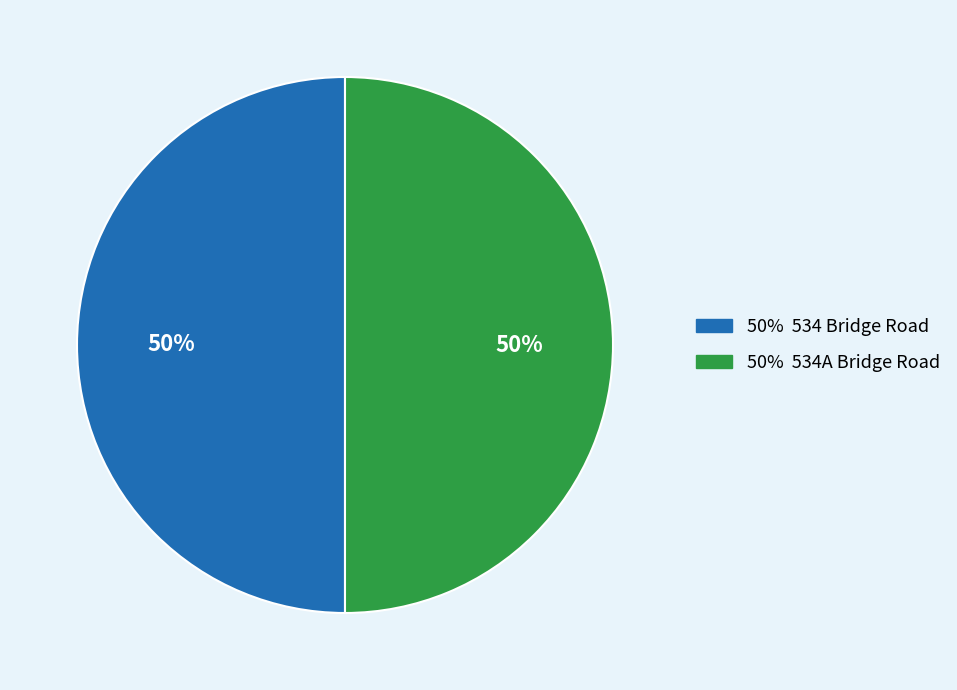

To the nearest percent, what is the average slice percentage?

50%